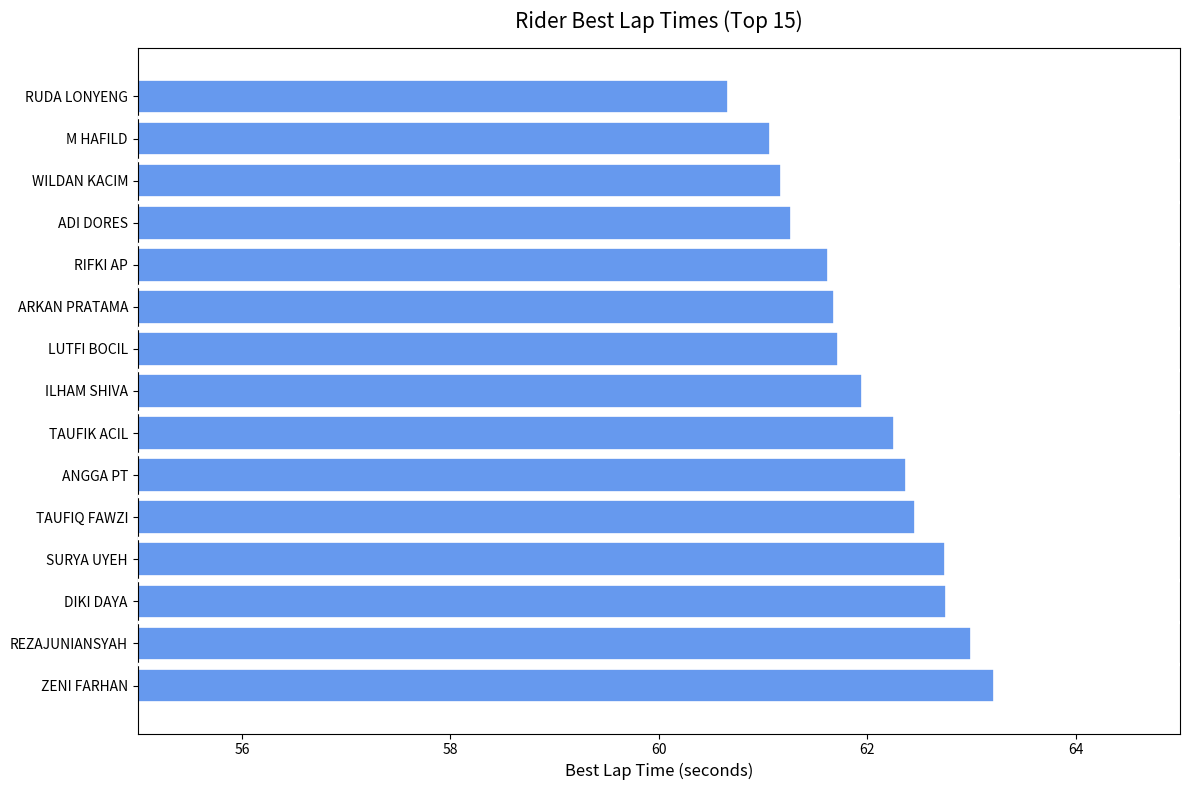

The chart shows a value of 88.1 at SURYA UYEH. True or false?

False